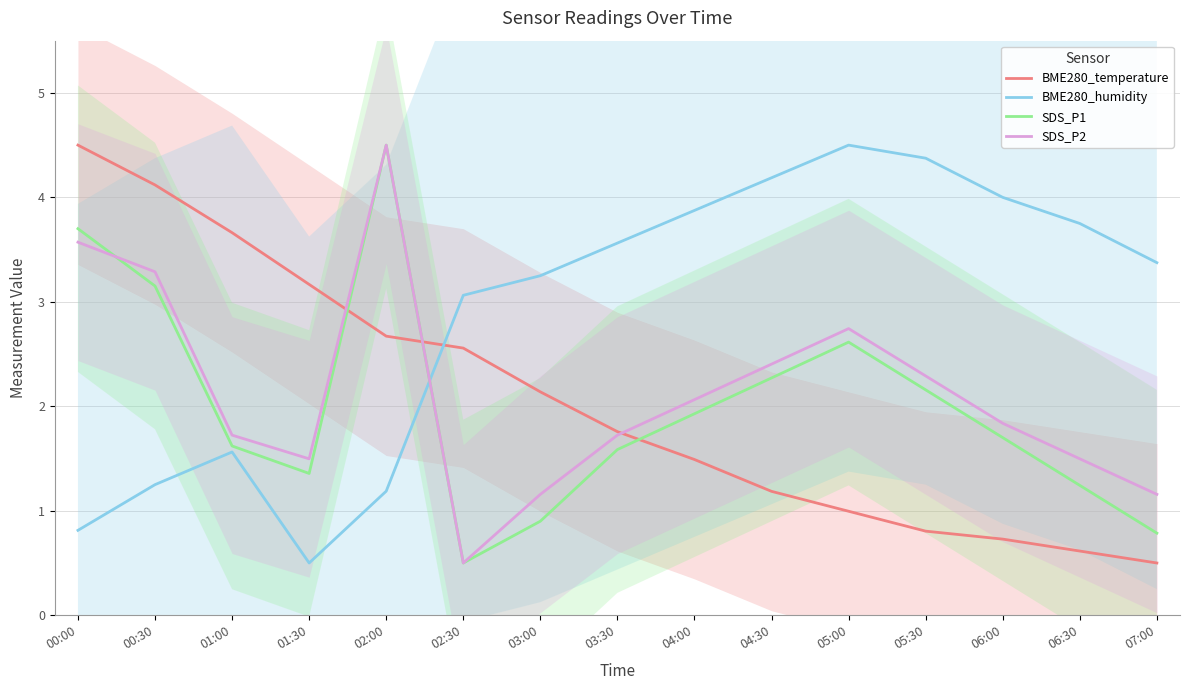

Reading left to right, transcribe all the data shown in this chart.

BME280_temperature: 00:00=4.5	00:30=4.1	01:00=3.7	01:30=3.2	02:00=2.7	02:30=2.6	03:00=2.1	03:30=1.8	04:00=1.5	04:30=1.2	05:00=1.0	05:30=0.8	06:00=0.7	06:30=0.6	07:00=0.5
BME280_humidity: 00:00=0.8	00:30=1.3	01:00=1.6	01:30=0.5	02:00=1.2	02:30=3.1	03:00=3.3	03:30=3.6	04:00=3.9	04:30=4.2	05:00=4.5	05:30=4.4	06:00=4.0	06:30=3.8	07:00=3.4
SDS_P1: 00:00=3.7	00:30=3.2	01:00=1.6	01:30=1.4	02:00=4.5	02:30=0.5	03:00=0.9	03:30=1.6	04:00=1.9	04:30=2.3	05:00=2.6	05:30=2.2	06:00=1.7	06:30=1.2	07:00=0.8
SDS_P2: 00:00=3.6	00:30=3.3	01:00=1.7	01:30=1.5	02:00=4.5	02:30=0.5	03:00=1.2	03:30=1.7	04:00=2.1	04:30=2.4	05:00=2.7	05:30=2.3	06:00=1.8	06:30=1.5	07:00=1.2